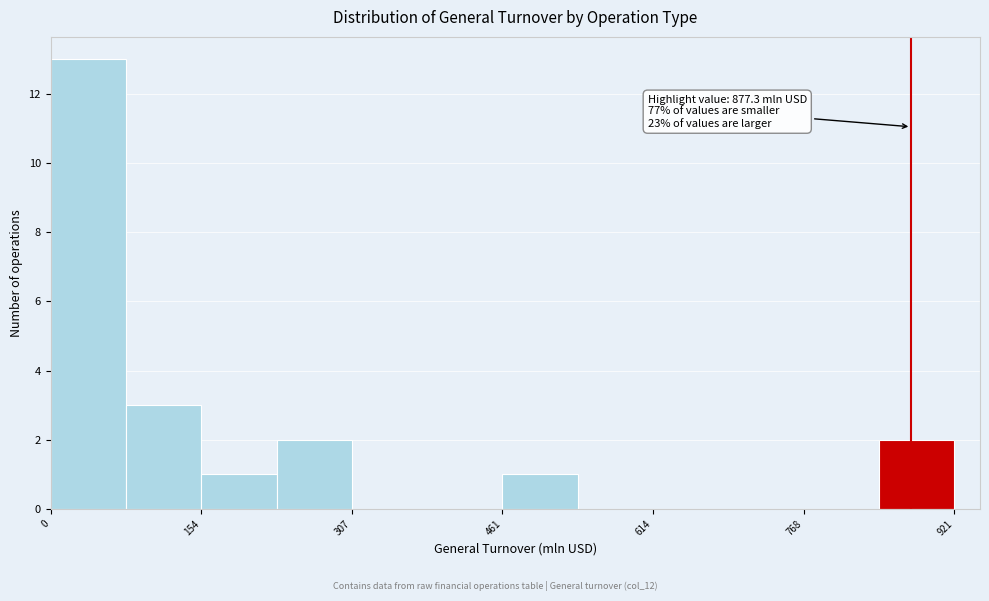

Read against the x-axis, roughly where is the centre of the tallest bar?

40